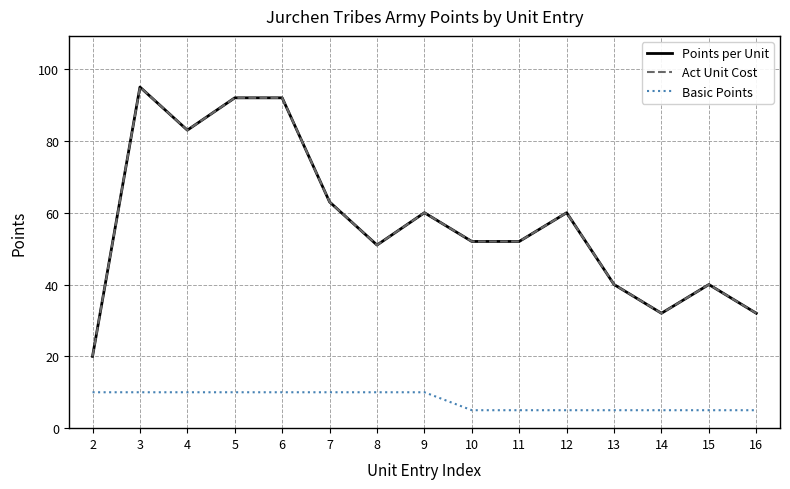

Where is the first local minimum for Points per Unit?

4